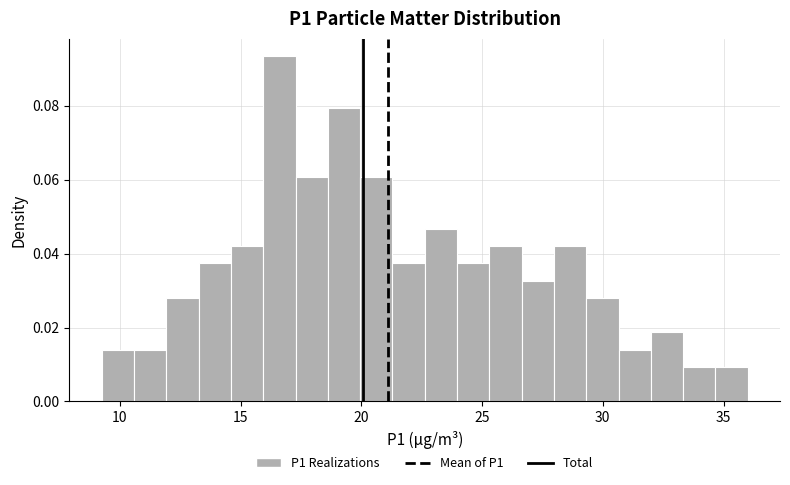

Read against the x-axis, roughly where is the centre of the tallest bar?

16.5